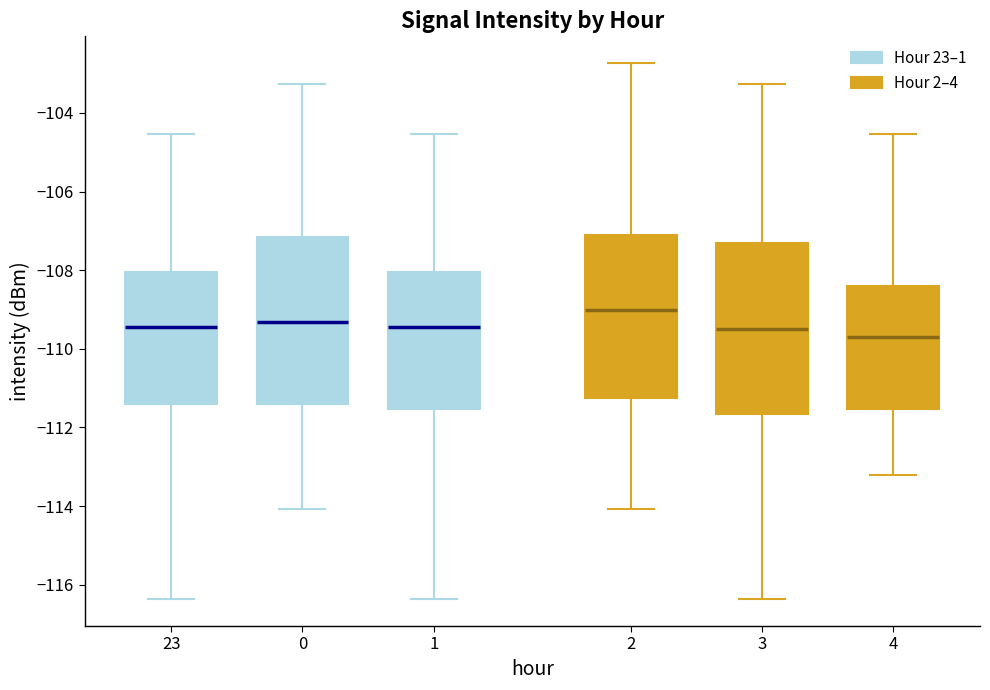

Which box has the highest median line?

2